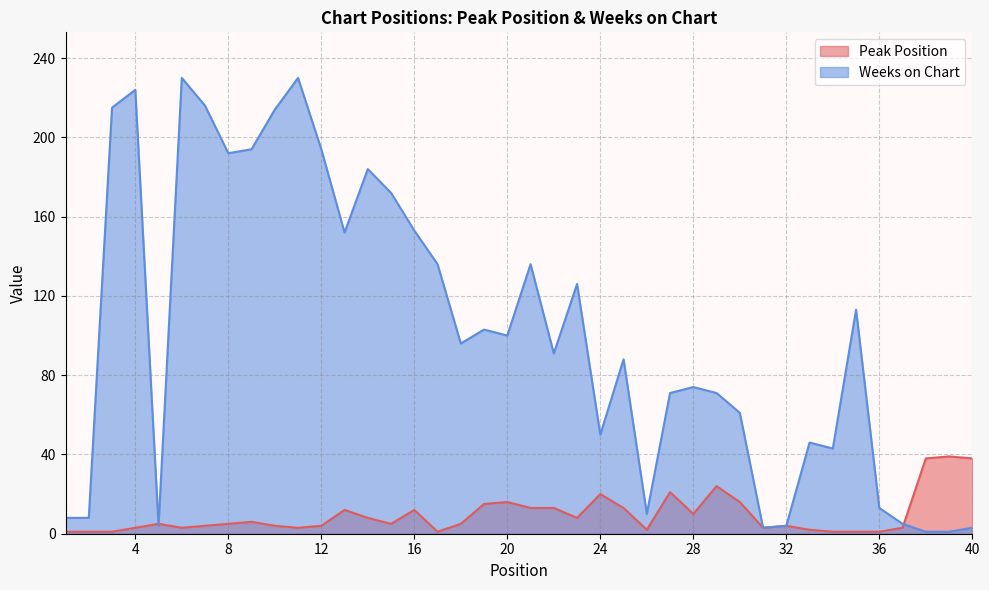

Which has a higher value, 6 or 17?

6